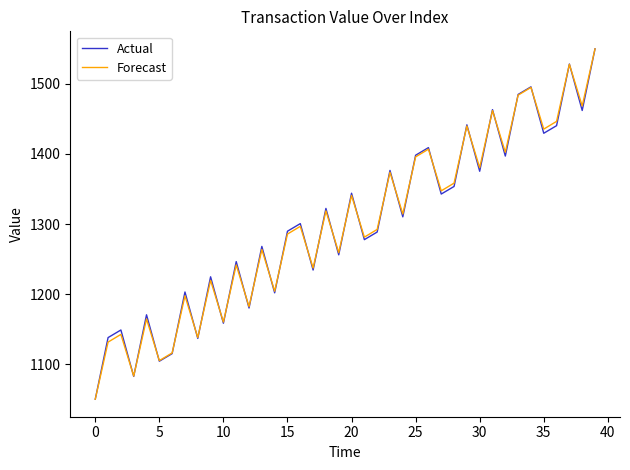

What is the minimum value for Forecast?

1050.0